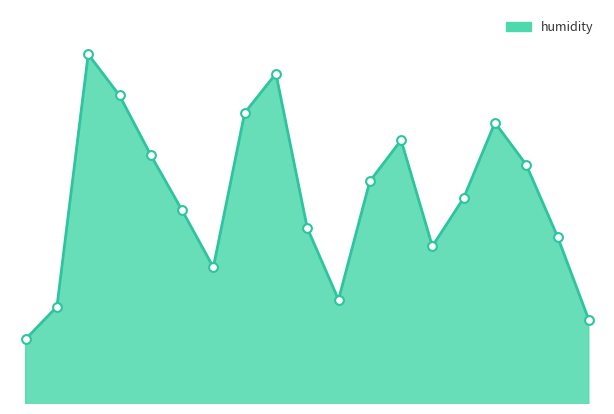

Is this an area chart (filled region under the line)?

Yes